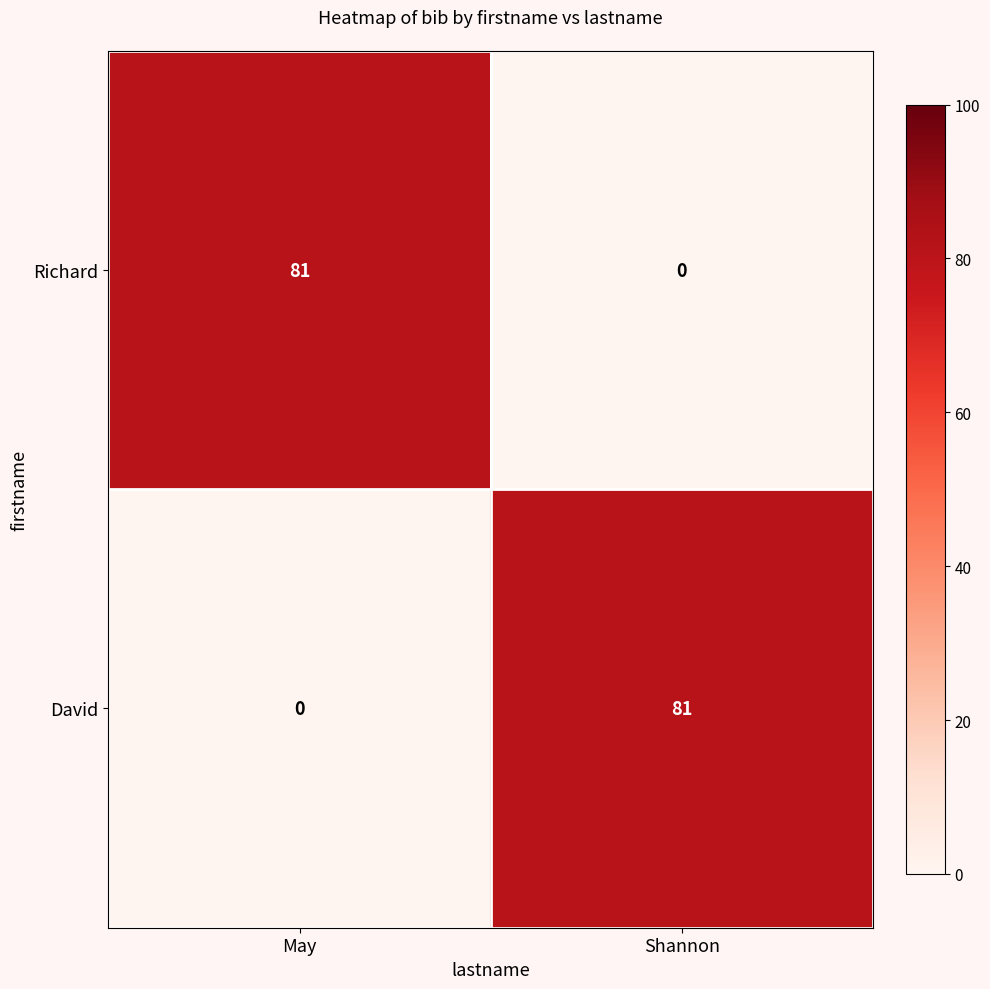

What is the sum of the David values at May and Shannon?

81